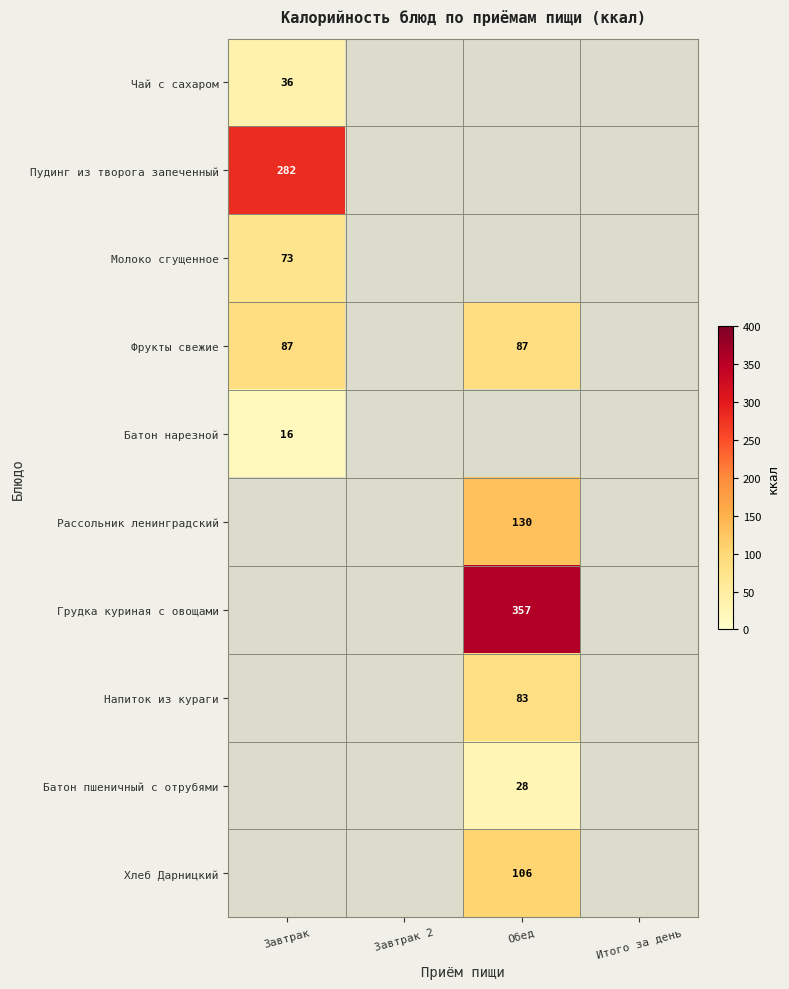

The Чай с сахаром series shows 36 at Завтрак. True or false?

True